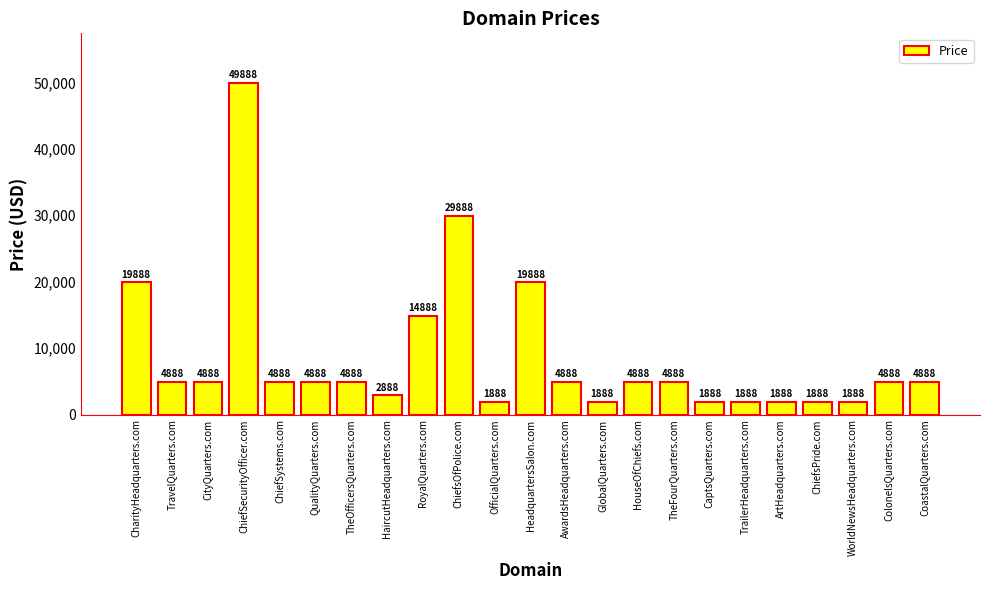

At which label is the value closest to 25888?

ChiefsOfPolice.com